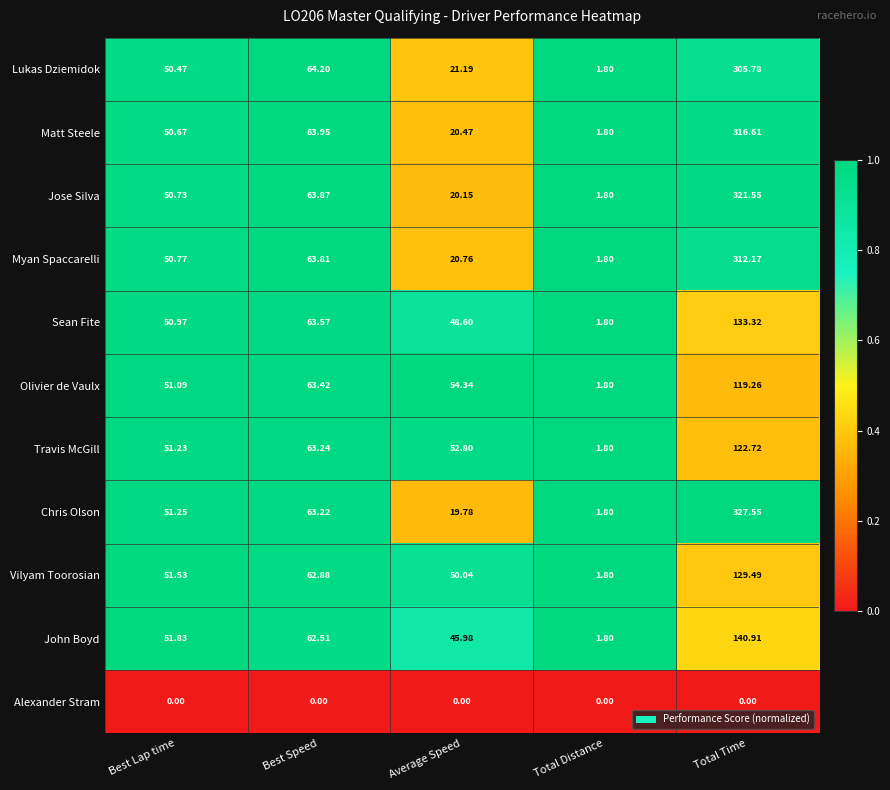

Which category has the lowest value in the John Boyd series?

Total Distance